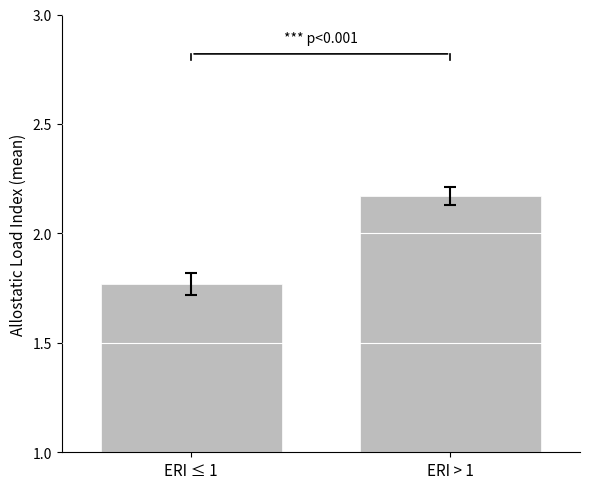

What is the label of the 1st bar from the right?

ERI > 1